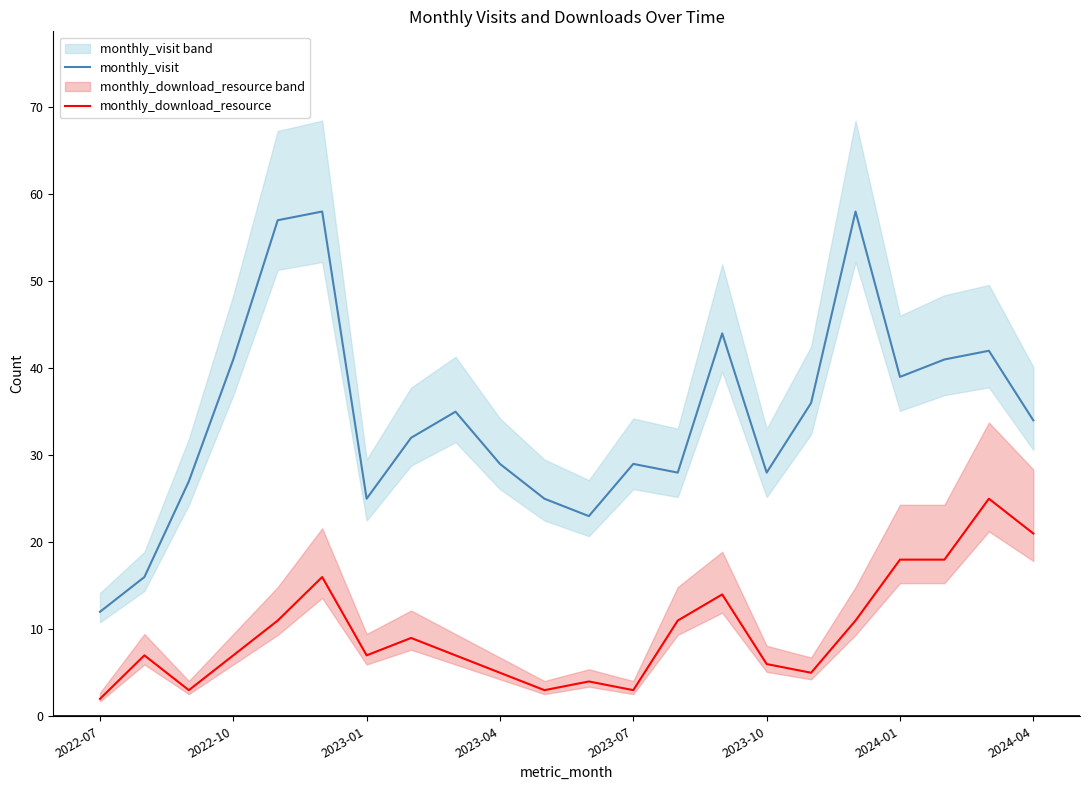

Which category has the lowest value in the monthly_visit series?

2022-07